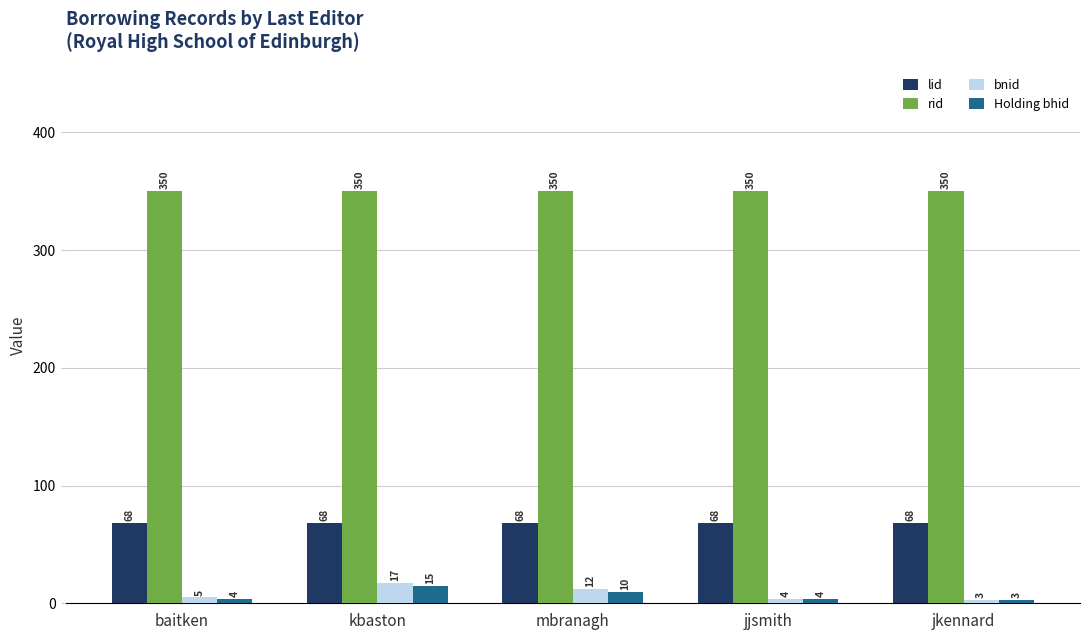

How many distinct data groups are displayed?

4